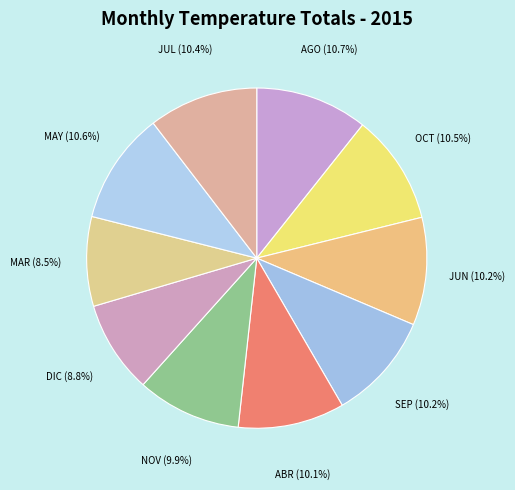

How many slices are in this pie chart?

10